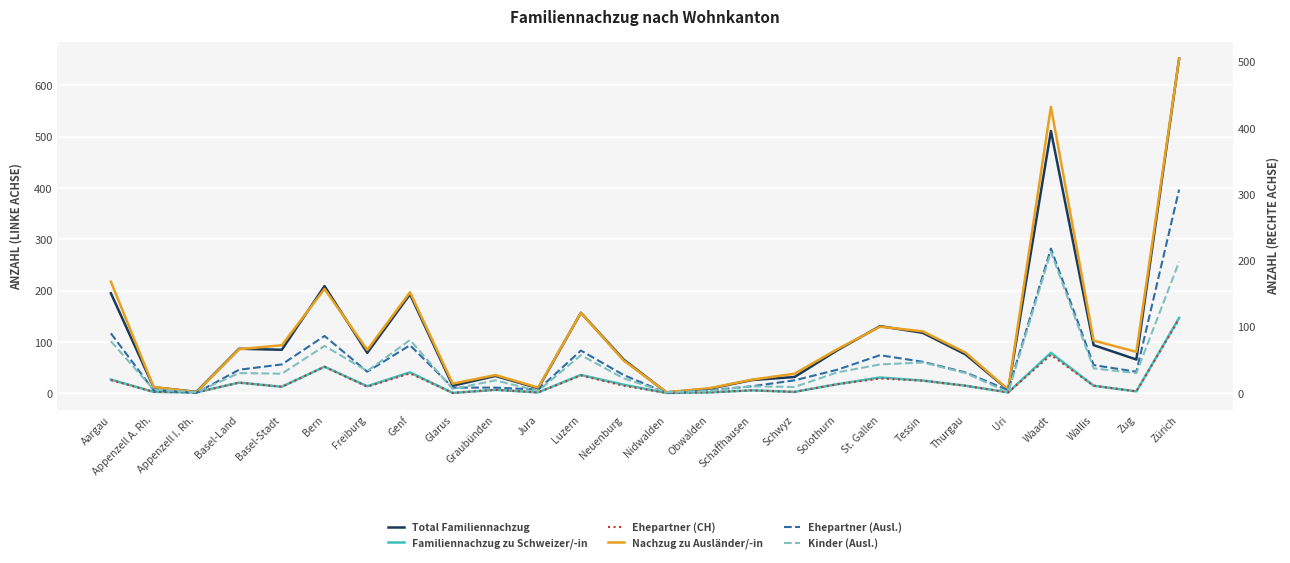

Which label corresponds to the largest value in the chart?

Zürich